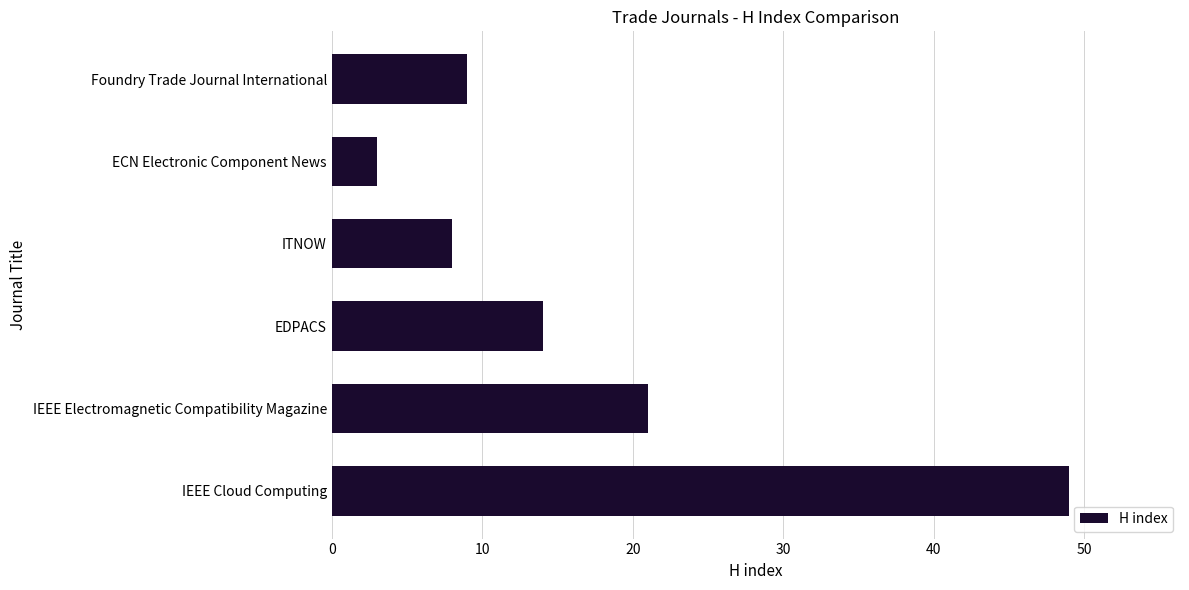

What is the sum of the values at EDPACS and ECN Electronic Component News?

17